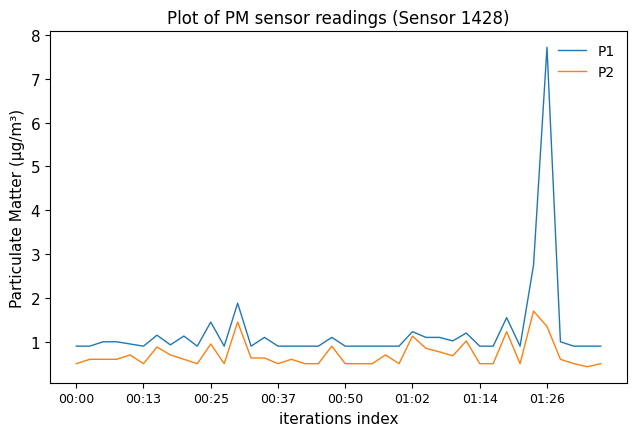

Rank the series by their maximum value, from highest to lowest.

P1, P2